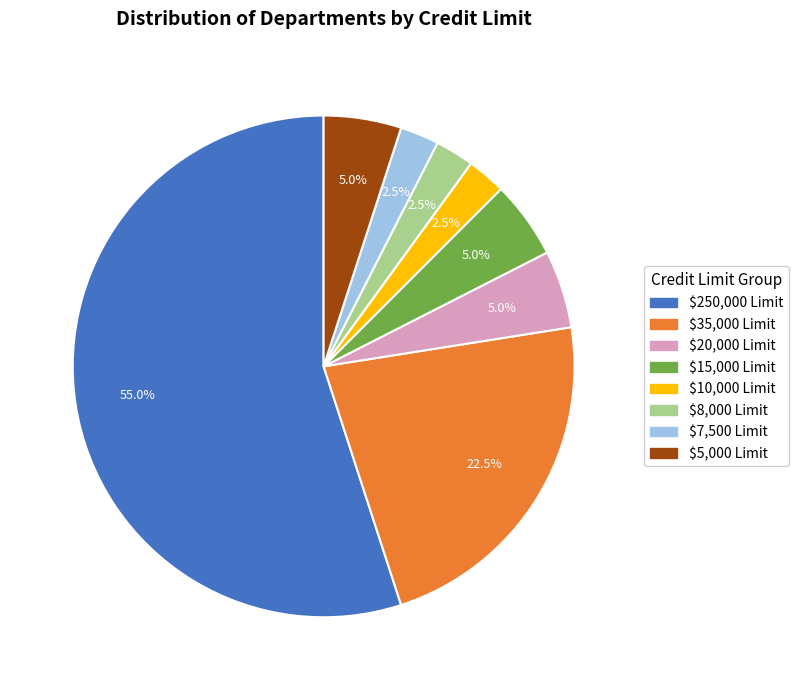

Does any single category account for the majority?

Yes